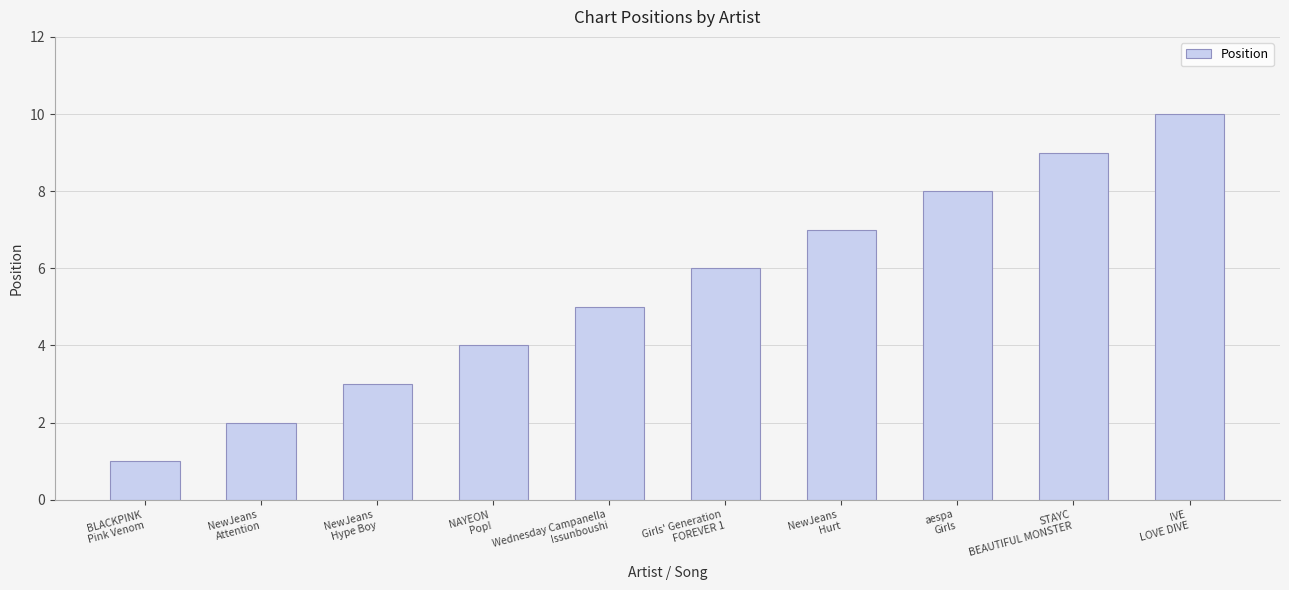

What is the difference between the values at aespa
Girls and STAYC
BEAUTIFUL MONSTER?

1